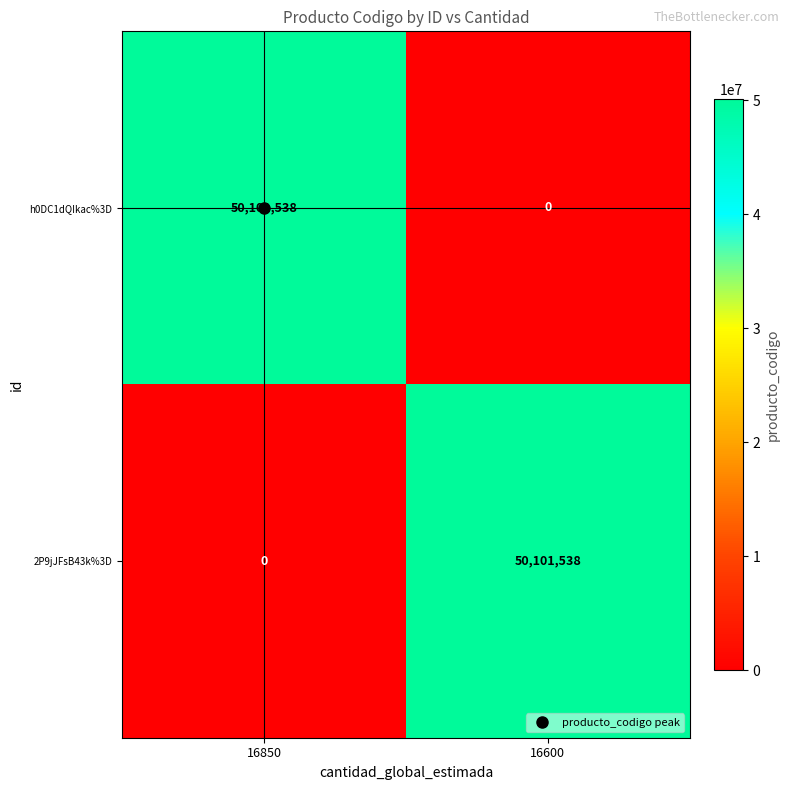

Rank the series at 16600 from lowest to highest value.

h0DC1dQIkac%3D, 2P9jJFsB43k%3D